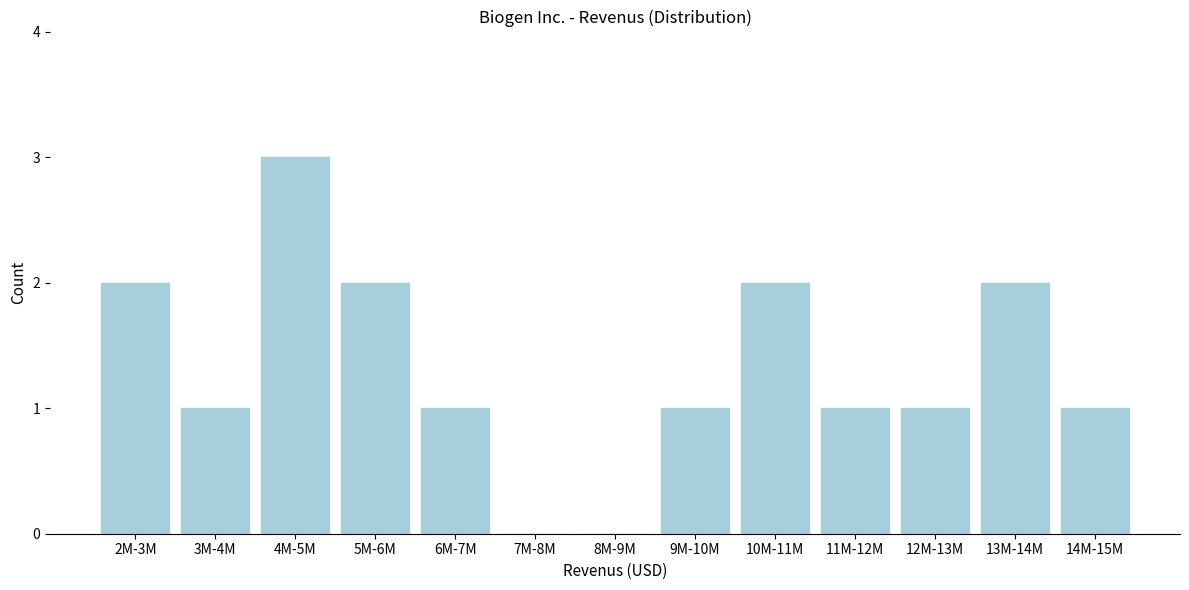

Reading right to left, what are all the values shown in this chart?

14M-15M=1	13M-14M=2	12M-13M=1	11M-12M=1	10M-11M=2	9M-10M=1	8M-9M=0	7M-8M=0	6M-7M=1	5M-6M=2	4M-5M=3	3M-4M=1	2M-3M=2